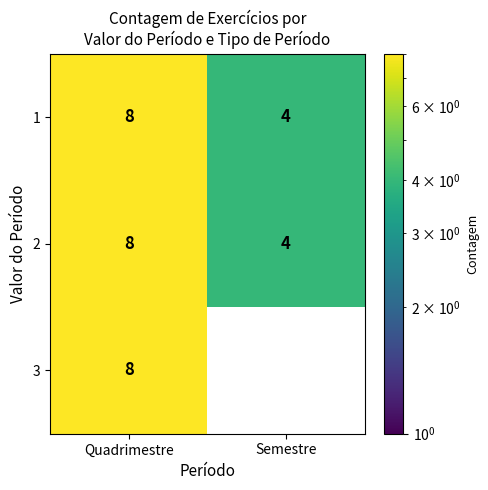

Which series has the largest range (max minus min)?

3